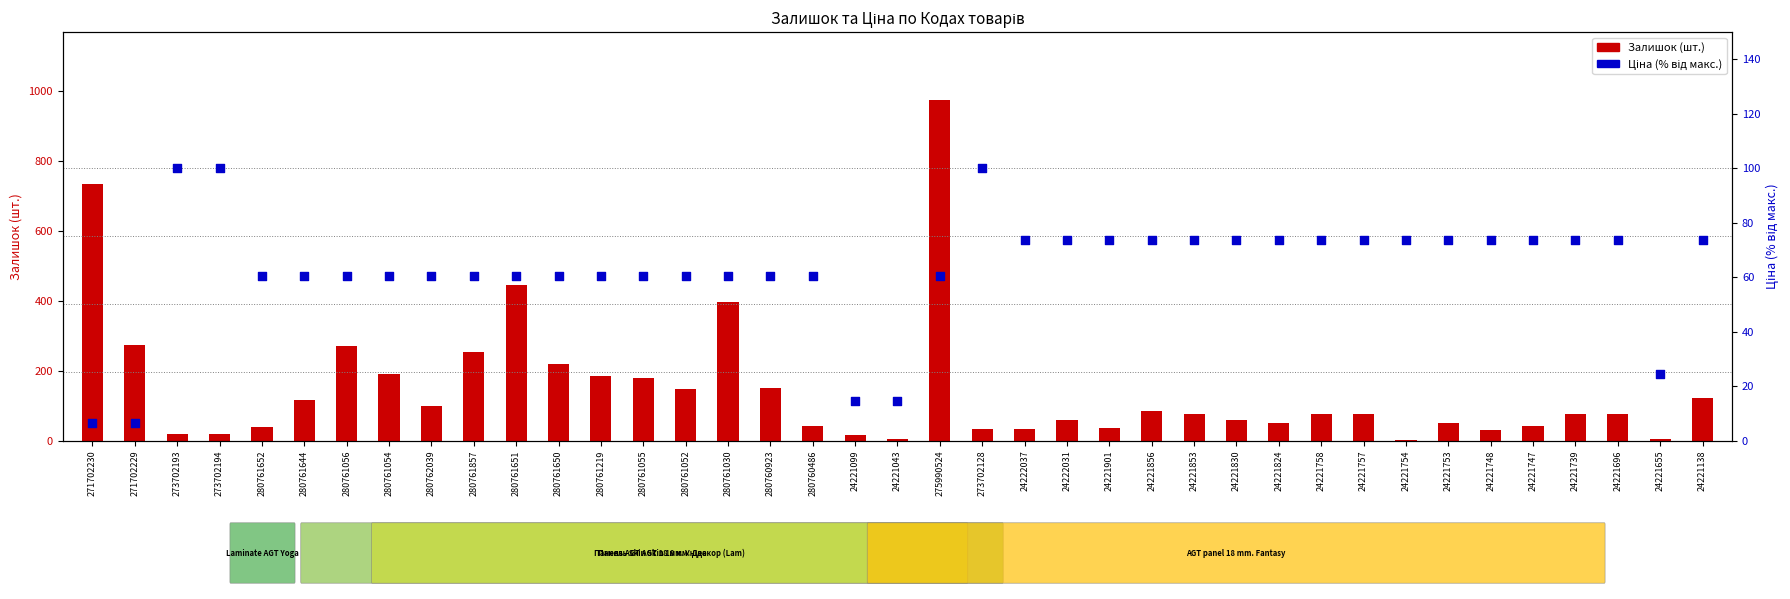

What is the total value across all series at 280761651?

506.5